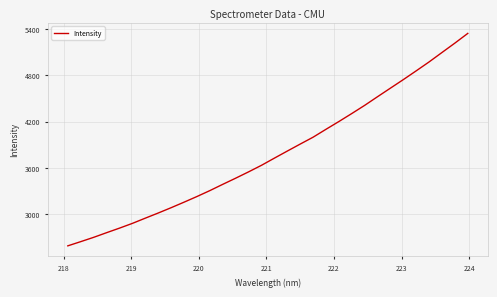

What is the difference between the maximum and minimum values?

2759.4